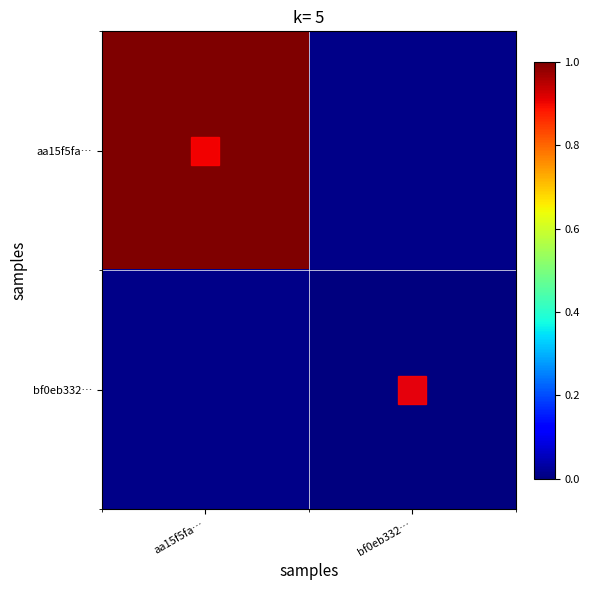

What is the total value across all series at aa15f5fa…?

1.0